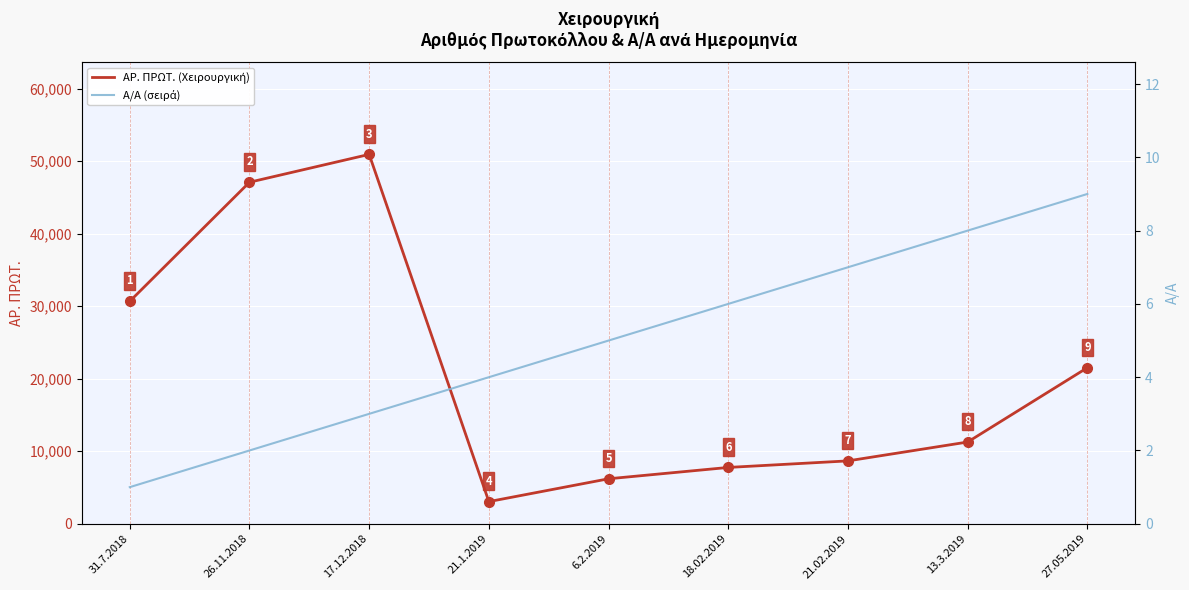

True or false: Α/Α (σειρά) and ΑΡ. ΠΡΩΤ. (Χειρουργική) intersect in this chart.

False